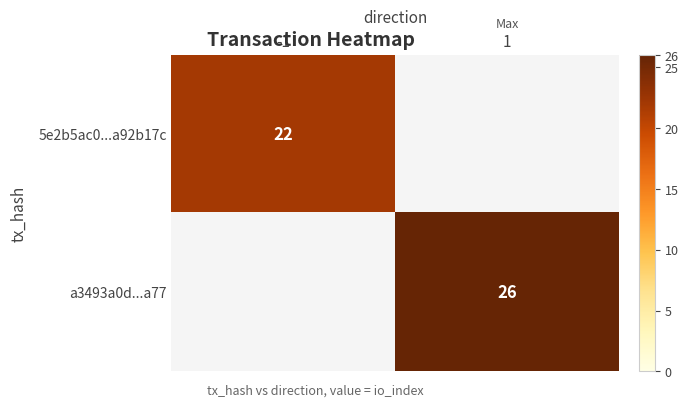

The value of 5e2b5ac0...a92b17c at -1 is 15.2. True or false?

False